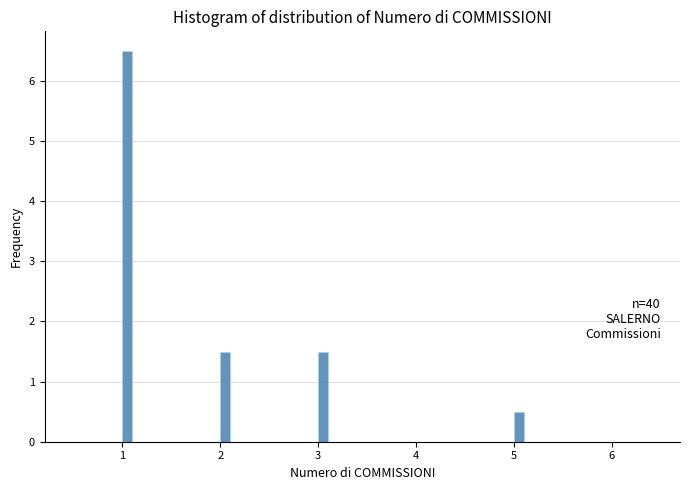

Around what value on the x-axis is the tallest bar? Give the approximate position of its centre, as read against the axis.

1.1